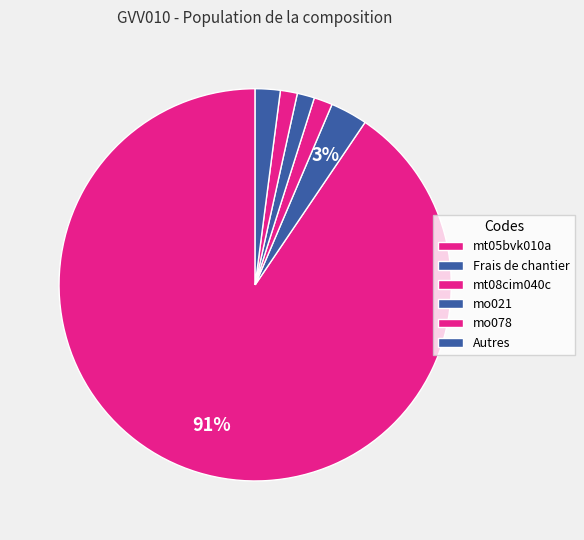

How many slices are in this pie chart?

6